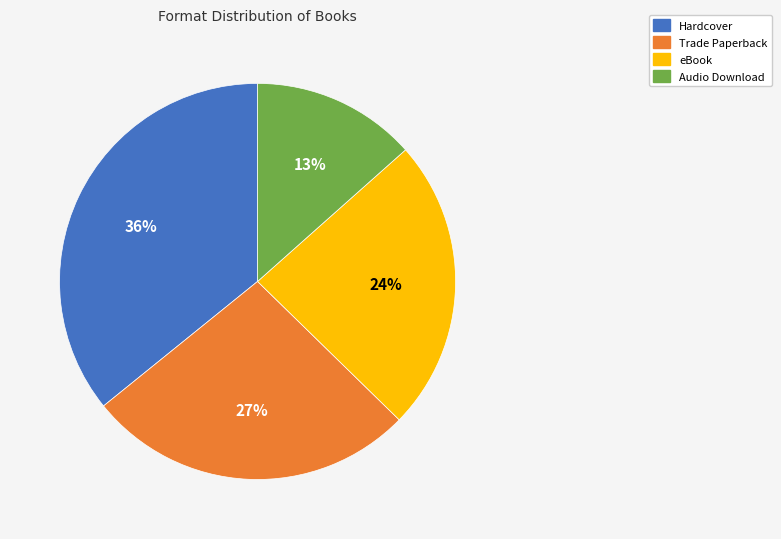

To the nearest percent, what is the combined percentage of Trade Paperback and eBook?

51%